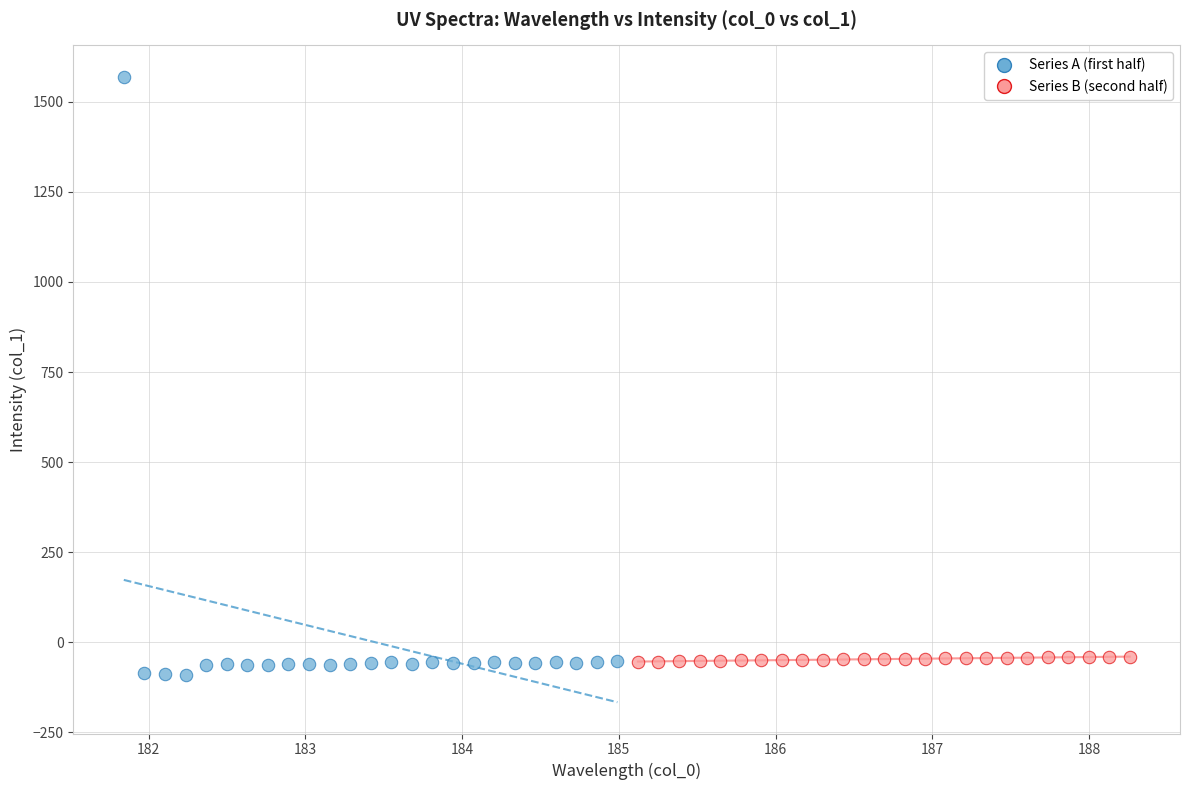

Which series reaches the maximum Y coordinate?

Series A (first half)